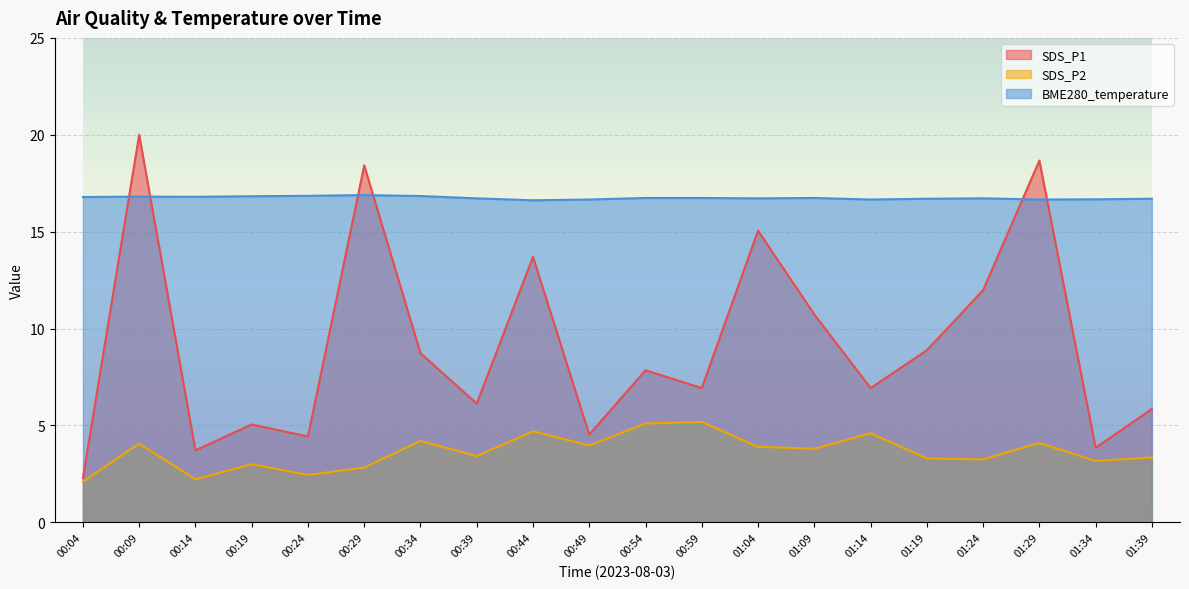

Is the value of SDS_P1 at 00:44 greater than the value of SDS_P2 at 01:19?

Yes